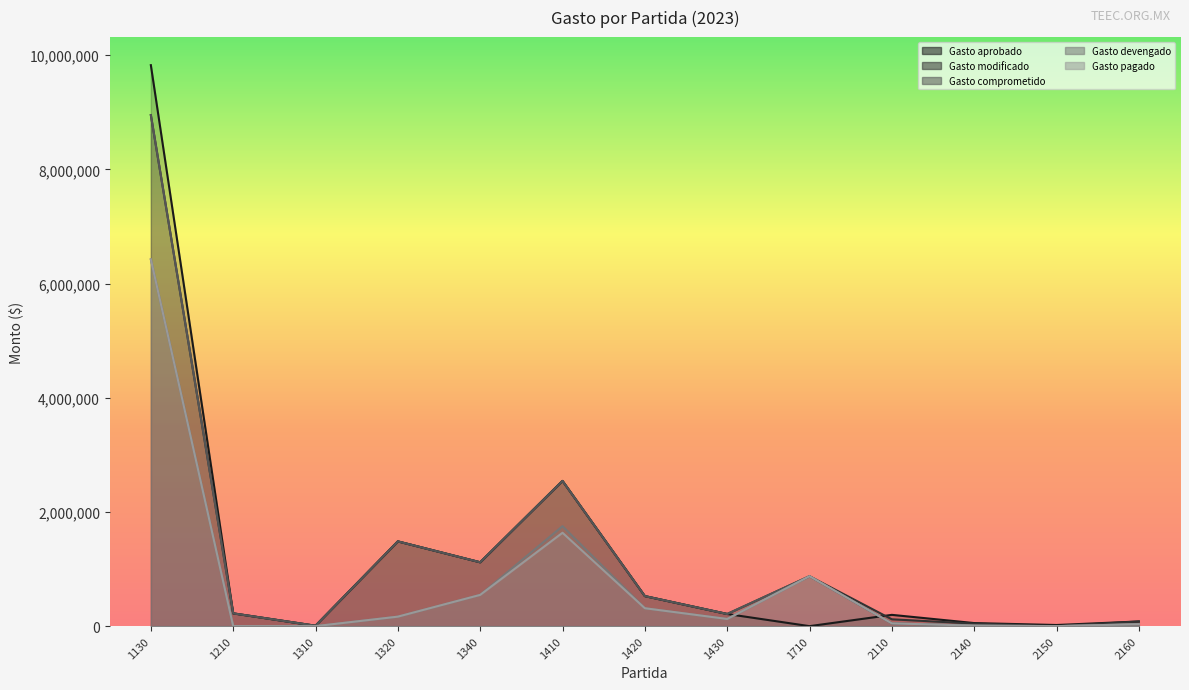

At which category does the chart reach its peak across all series?

1130